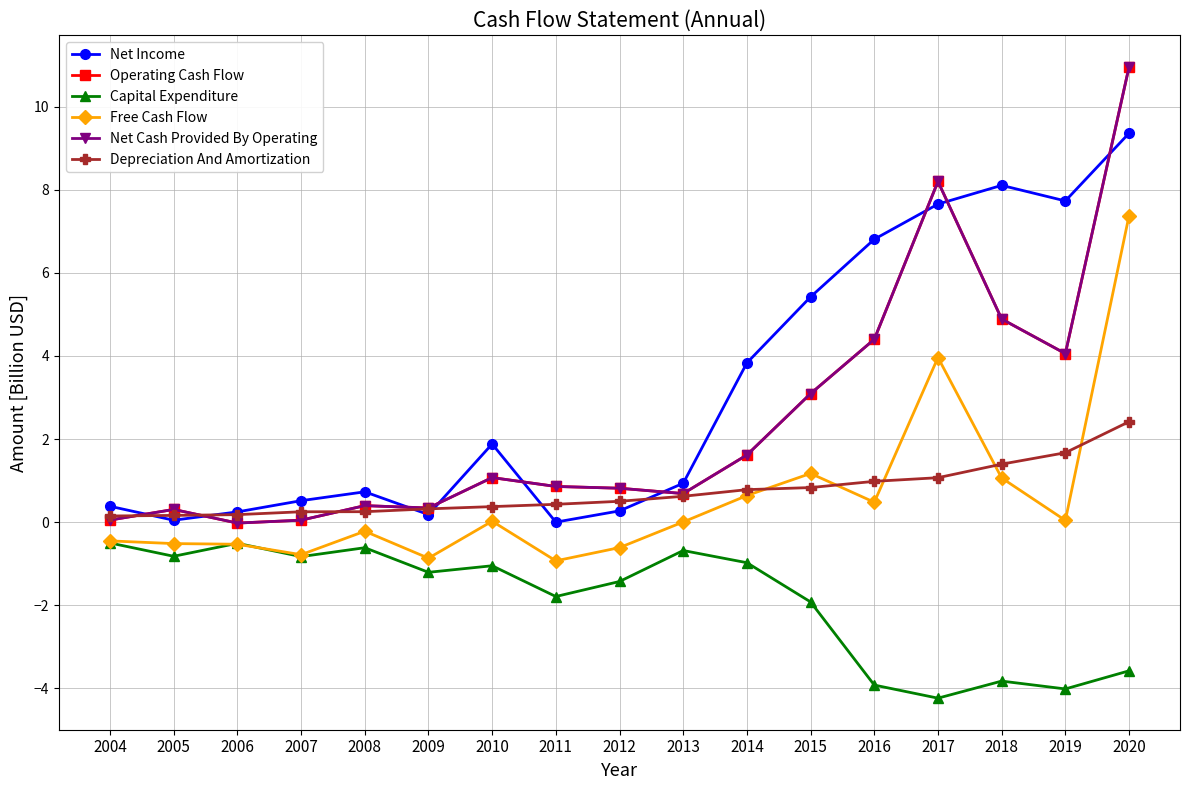

Reading right to left, what are all the values shown in this chart?

Net Income: 2020=9.4	2019=7.7	2018=8.1	2017=7.7	2016=6.8	2015=5.4	2014=3.8	2013=0.9	2012=0.3	2011=0.0	2010=1.9	2009=0.2	2008=0.7	2007=0.5	2006=0.2	2005=0.0	2004=0.4
Operating Cash Flow: 2020=11.0	2019=4.1	2018=4.9	2017=8.2	2016=4.4	2015=3.1	2014=1.6	2013=0.7	2012=0.8	2011=0.9	2010=1.1	2009=0.3	2008=0.4	2007=0.0	2006=-0.0	2005=0.3	2004=0.0
Capital Expenditure: 2020=-3.6	2019=-4.0	2018=-3.8	2017=-4.2	2016=-3.9	2015=-1.9	2014=-1.0	2013=-0.7	2012=-1.4	2011=-1.8	2010=-1.0	2009=-1.2	2008=-0.6	2007=-0.8	2006=-0.5	2005=-0.8	2004=-0.5
Free Cash Flow: 2020=7.4	2019=0.0	2018=1.1	2017=4.0	2016=0.5	2015=1.2	2014=0.6	2013=0.0	2012=-0.6	2011=-0.9	2010=0.0	2009=-0.9	2008=-0.2	2007=-0.8	2006=-0.5	2005=-0.5	2004=-0.5
Net Cash Provided By Operating: 2020=11.0	2019=4.1	2018=4.9	2017=8.2	2016=4.4	2015=3.1	2014=1.6	2013=0.7	2012=0.8	2011=0.9	2010=1.1	2009=0.3	2008=0.4	2007=0.0	2006=-0.0	2005=0.3	2004=0.0
Depreciation And Amortization: 2020=2.4	2019=1.7	2018=1.4	2017=1.1	2016=1.0	2015=0.8	2014=0.8	2013=0.6	2012=0.5	2011=0.4	2010=0.4	2009=0.3	2008=0.3	2007=0.2	2006=0.2	2005=0.2	2004=0.1